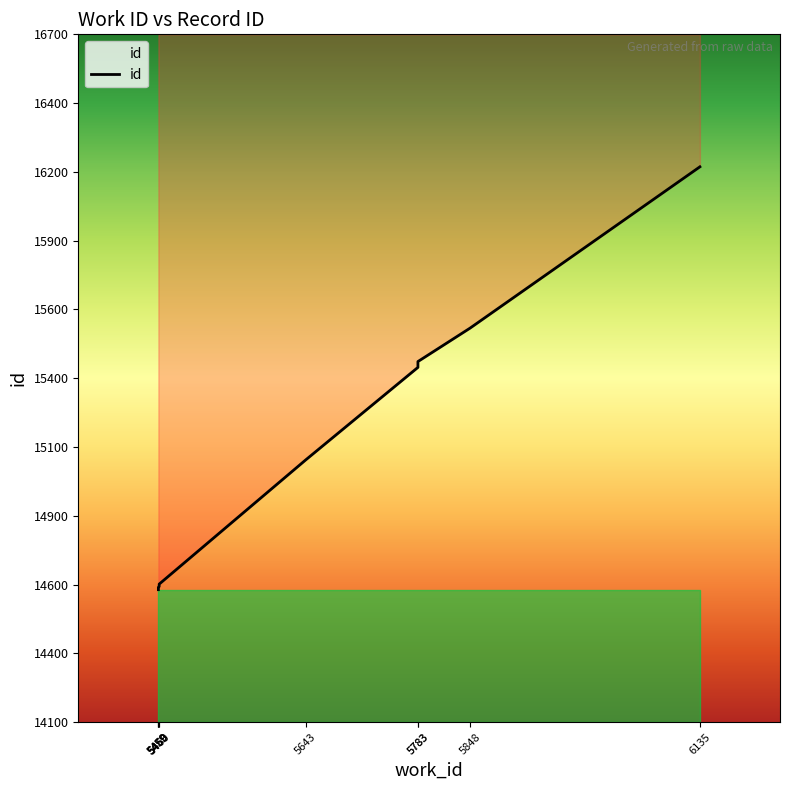

Which label corresponds to the largest value in the chart?

6135